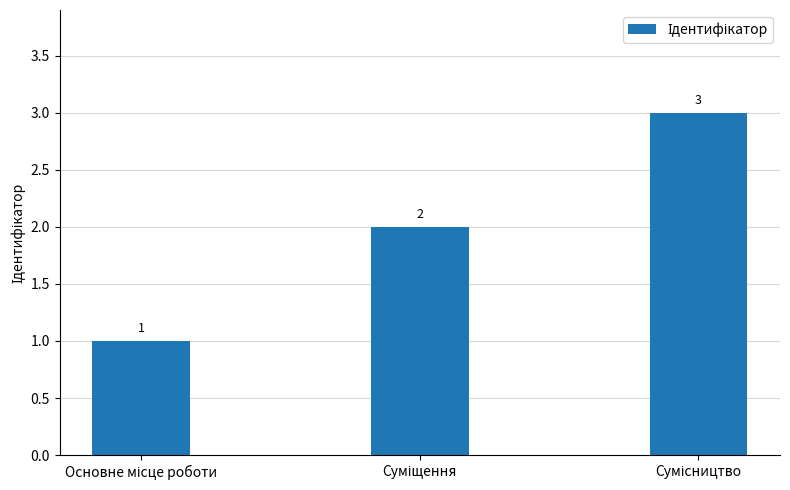

What is the greatest value displayed?

3